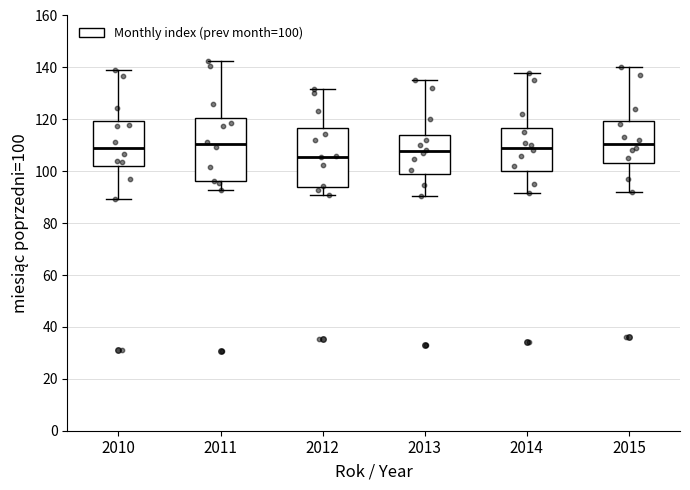

Reading left to right, read every box against the y-axis: the position of its median line, the range the box covers, and the ends of its whiskers. The values are not printed on the chart, so give them approximately, as read against the axis.

2010: median 108, box 102 to 120, whiskers 90 to 138
2011: median 110, box 96 to 120, whiskers 92 to 142
2012: median 106, box 94 to 116, whiskers 92 to 132
2013: median 108, box 100 to 114, whiskers 90 to 136
2014: median 110, box 100 to 116, whiskers 92 to 138
2015: median 110, box 104 to 120, whiskers 92 to 140